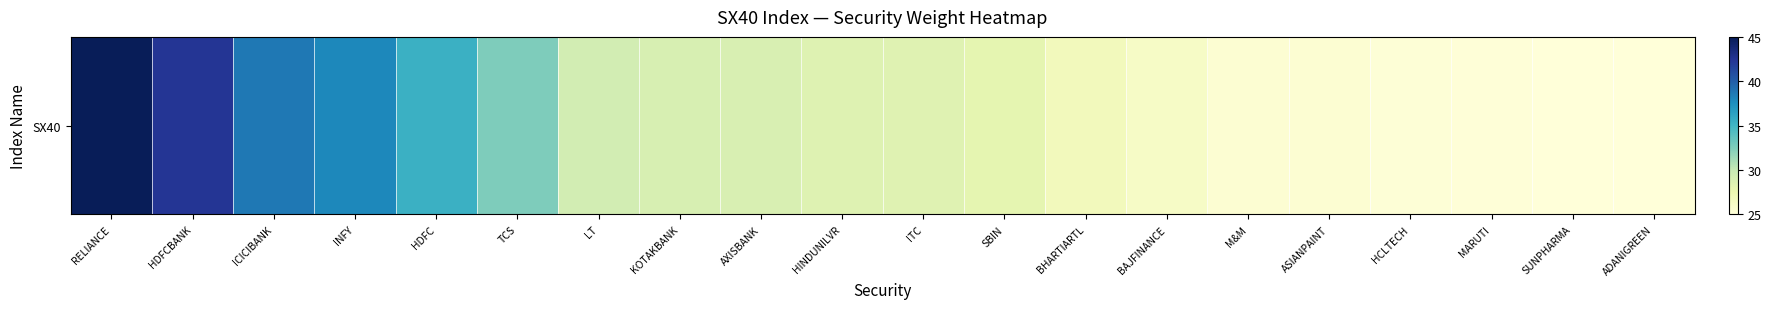

What is the sum of all values?

608.1